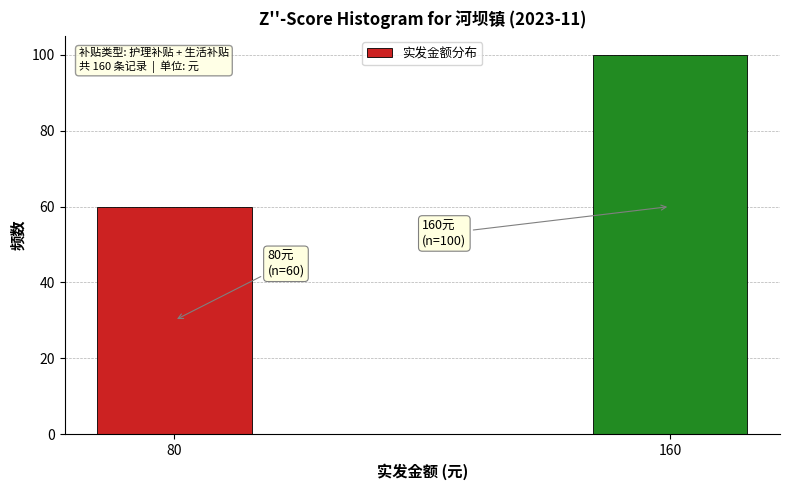

Reading left to right, transcribe all the data shown in this chart.

80=60	160=100